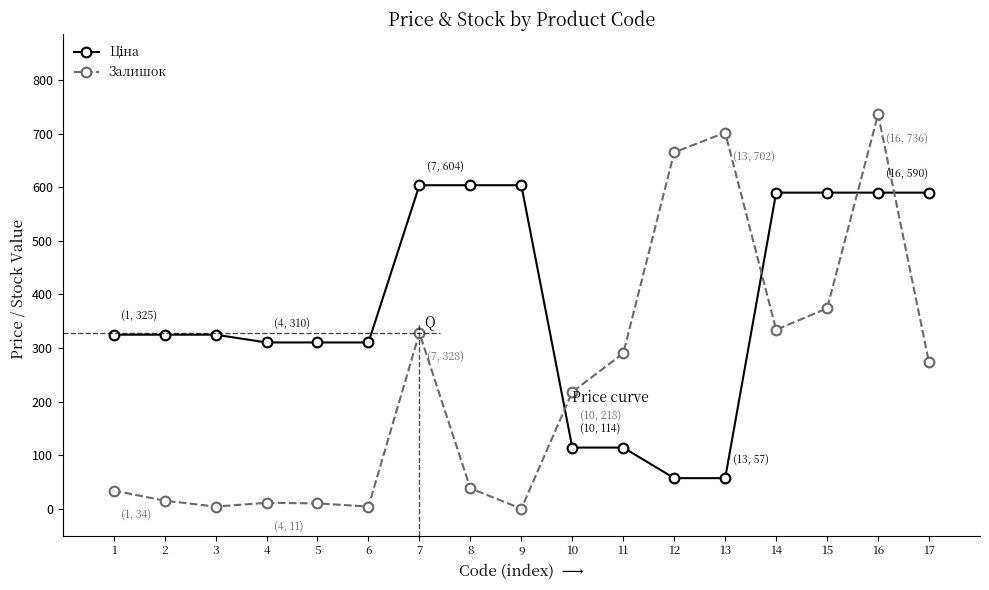

Read the Залишок value at 15.

374.0